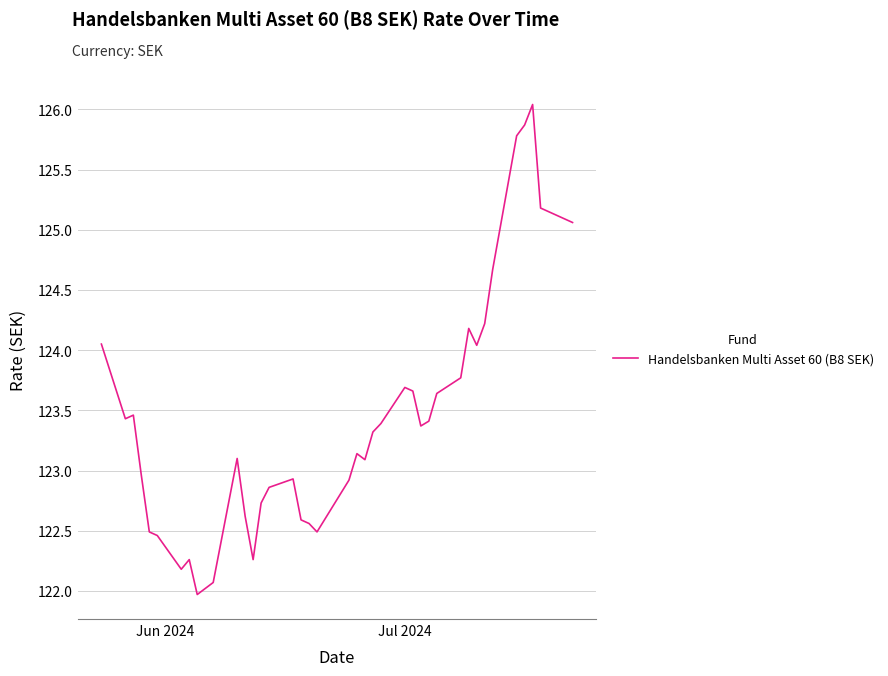

What is the maximum value shown in the chart?

126.0